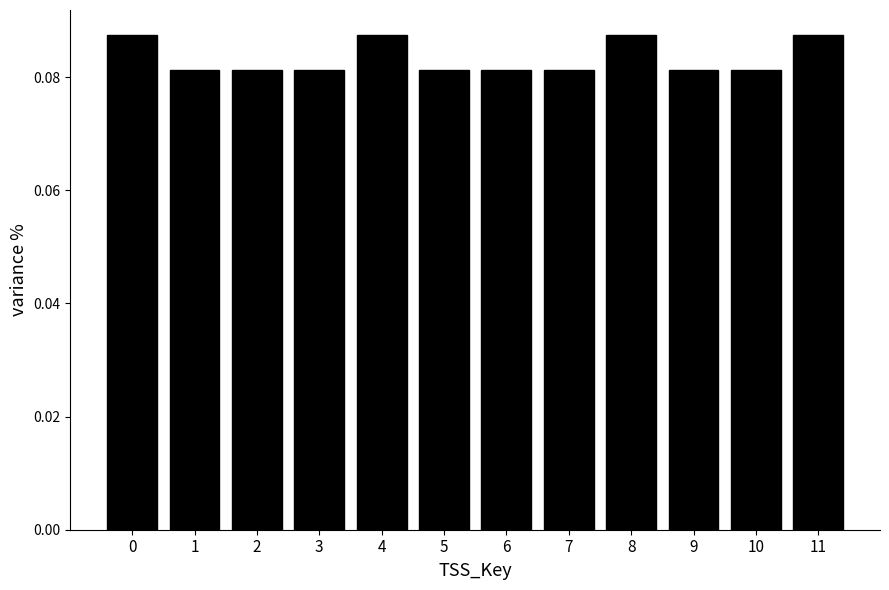

Between 11 and 9, which is larger?

11